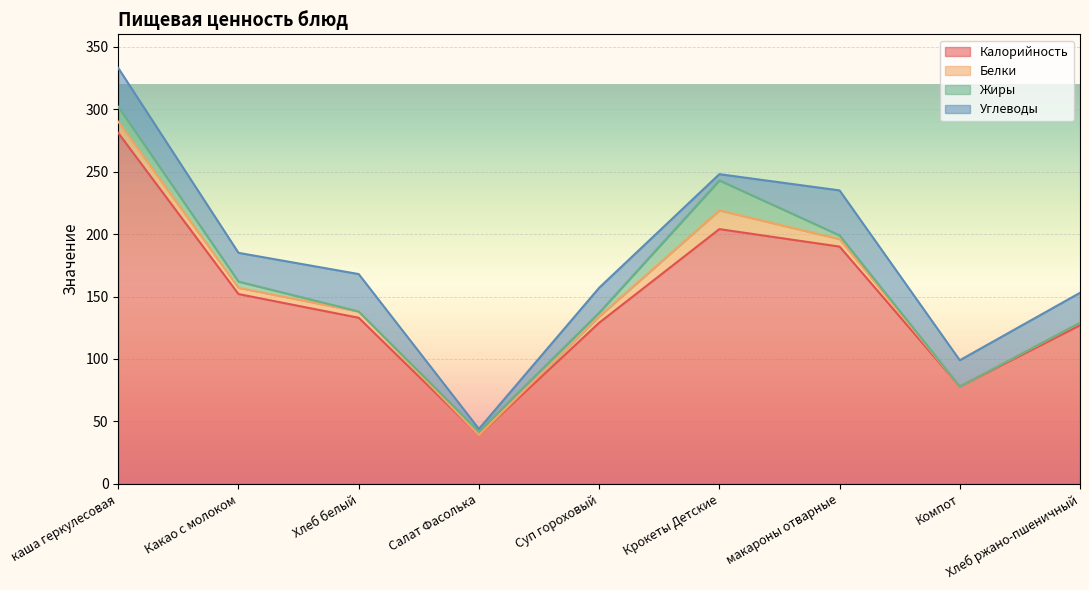

Which label corresponds to the smallest value in the chart?

Салат Фасолька